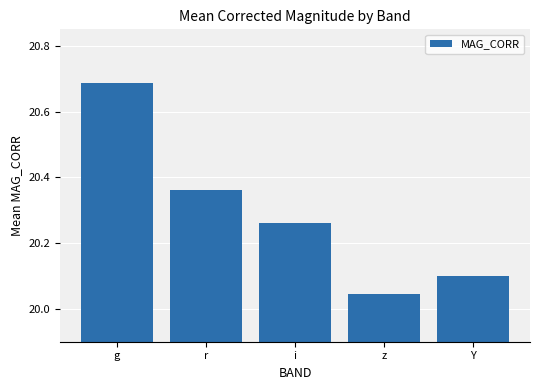

Which label corresponds to the largest value in the chart?

g